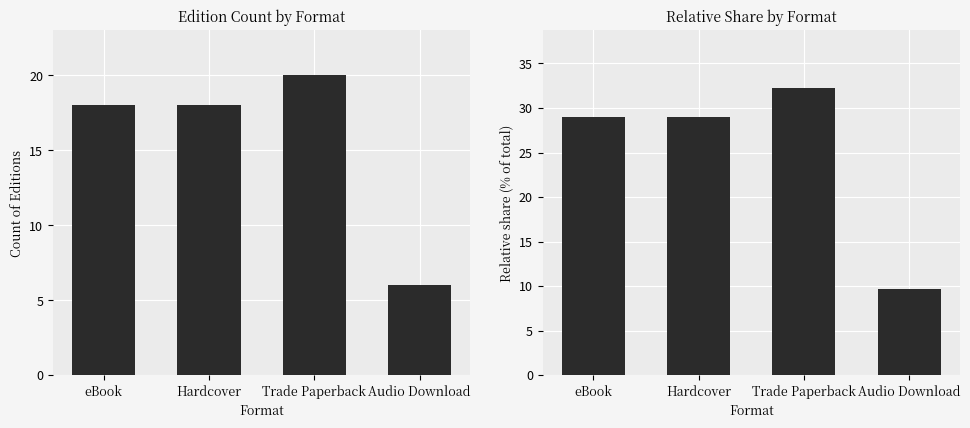

How many distinct data groups are displayed?

2